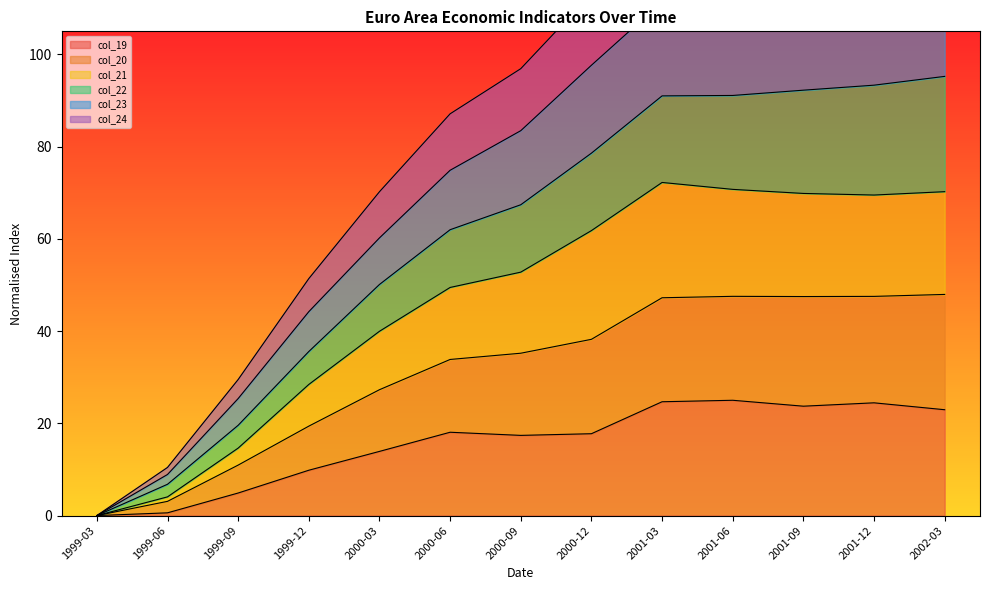

What is the difference between the maximum and second lowest values in the col_23 series?

88.4